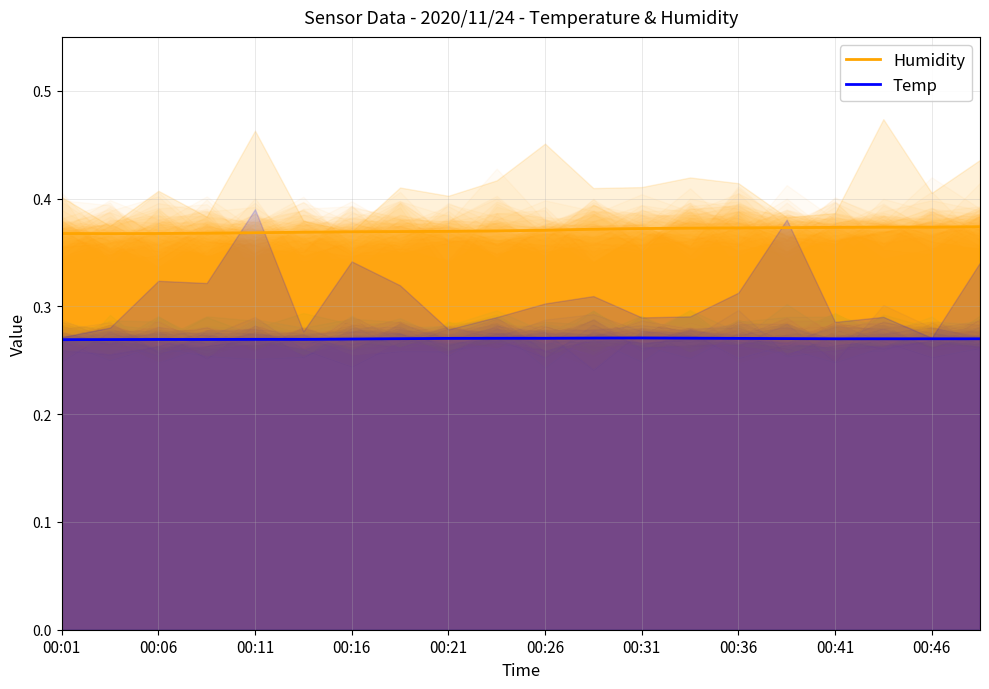

Is it true that Temp equals 0.3 at 00:16?

True